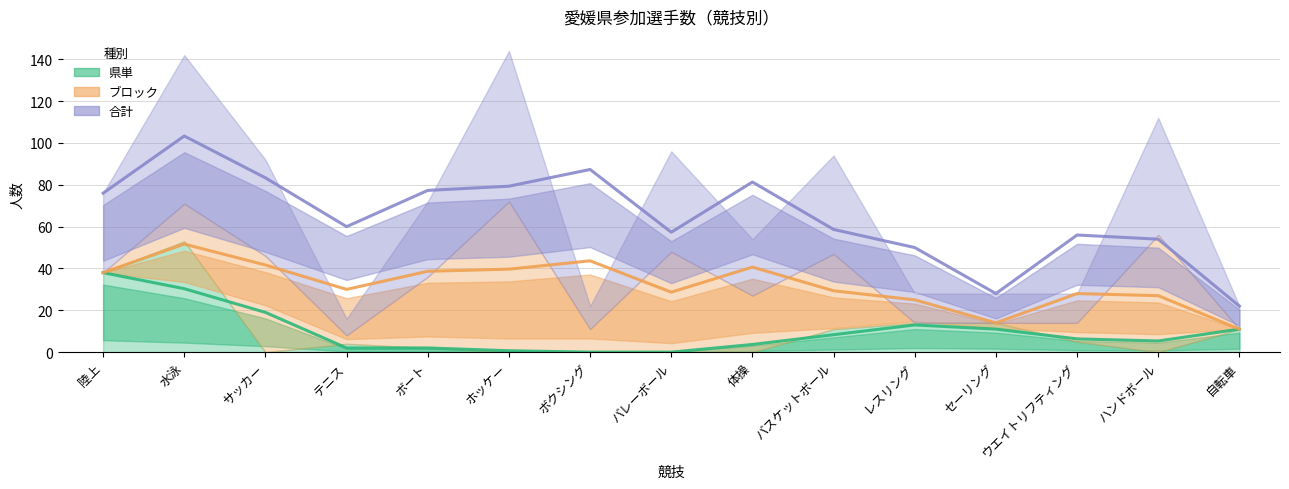

Which series has the largest total across all categories?

合計